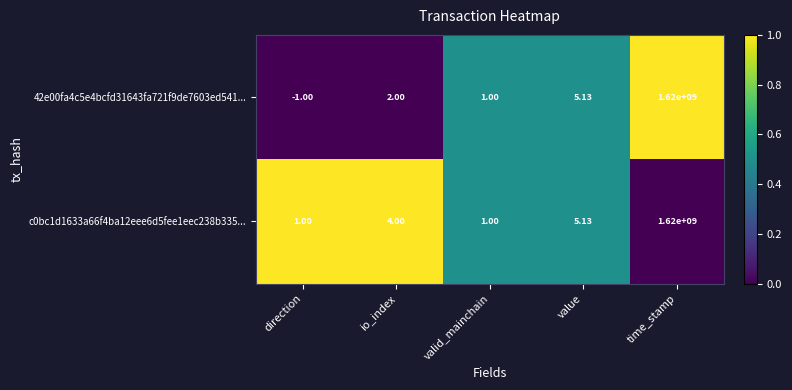

At which category is the sum across all series the highest?

time_stamp